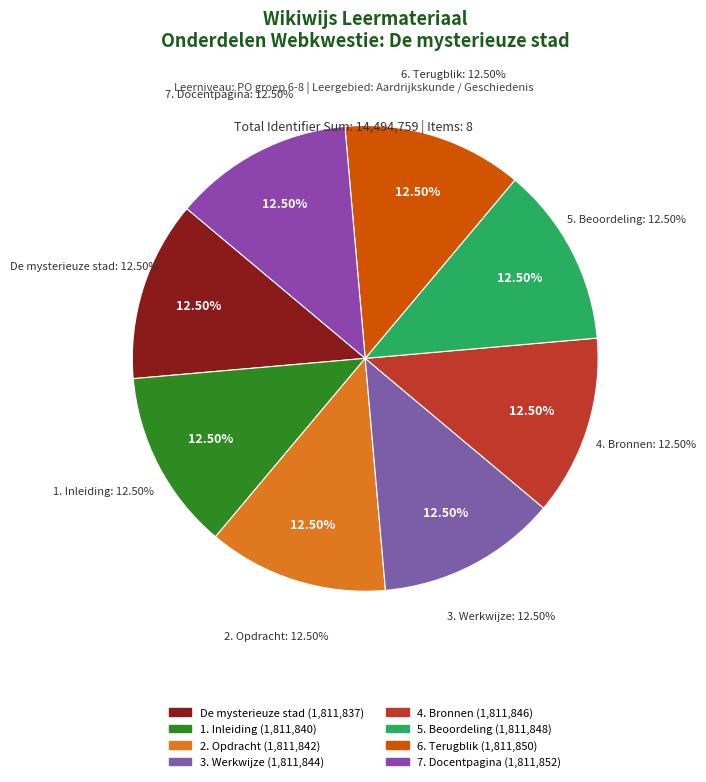

How much of the chart is everything except 3. Werkwijze?

87.5%